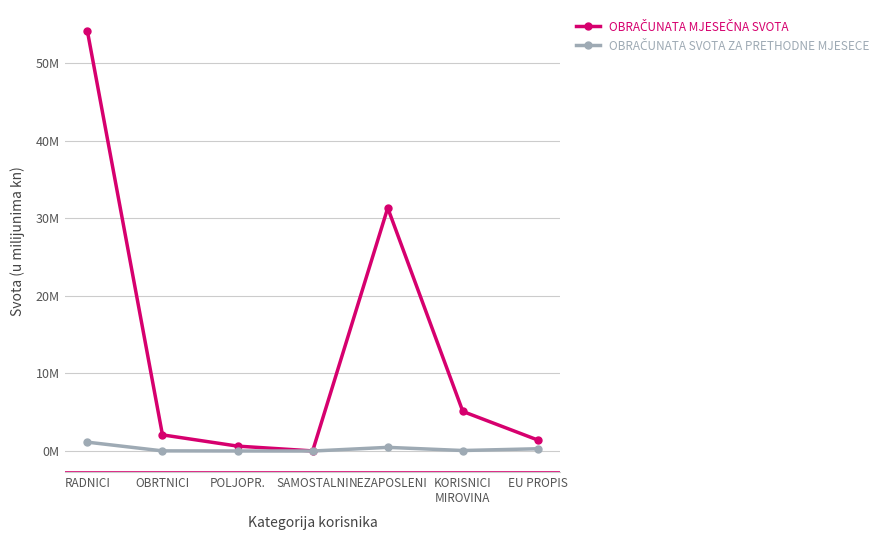

The value of OBRAČUNATA SVOTA ZA PRETHODNE MJESECE at KORISNICI
MIROVINA is 0.1. True or false?

False